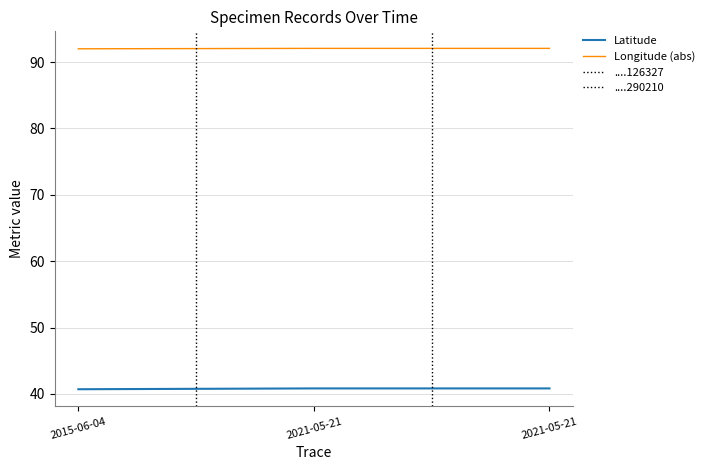

Reading left to right, list all the values displayed in this chart.

Latitude: 40.7	40.8	40.8
Longitude (abs): 92.0	92.1	92.1